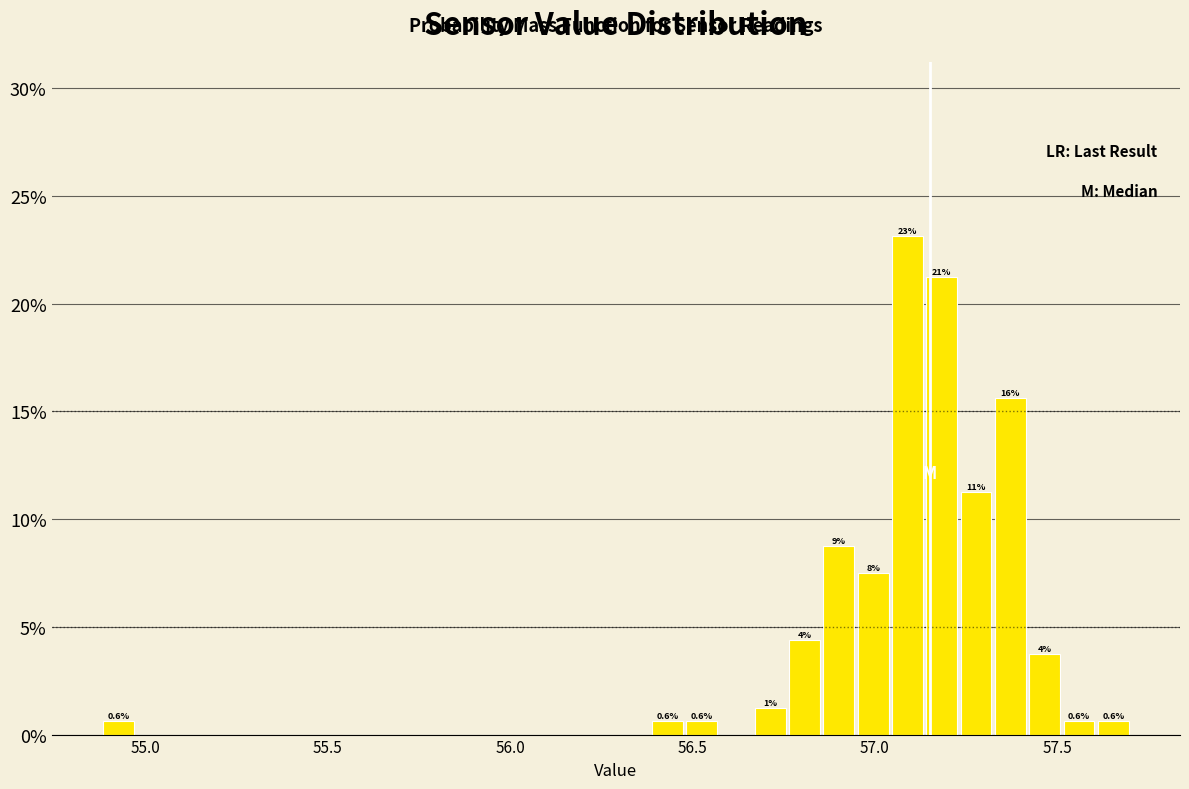

Read against the x-axis, roughly where is the centre of the tallest bar?

57.10